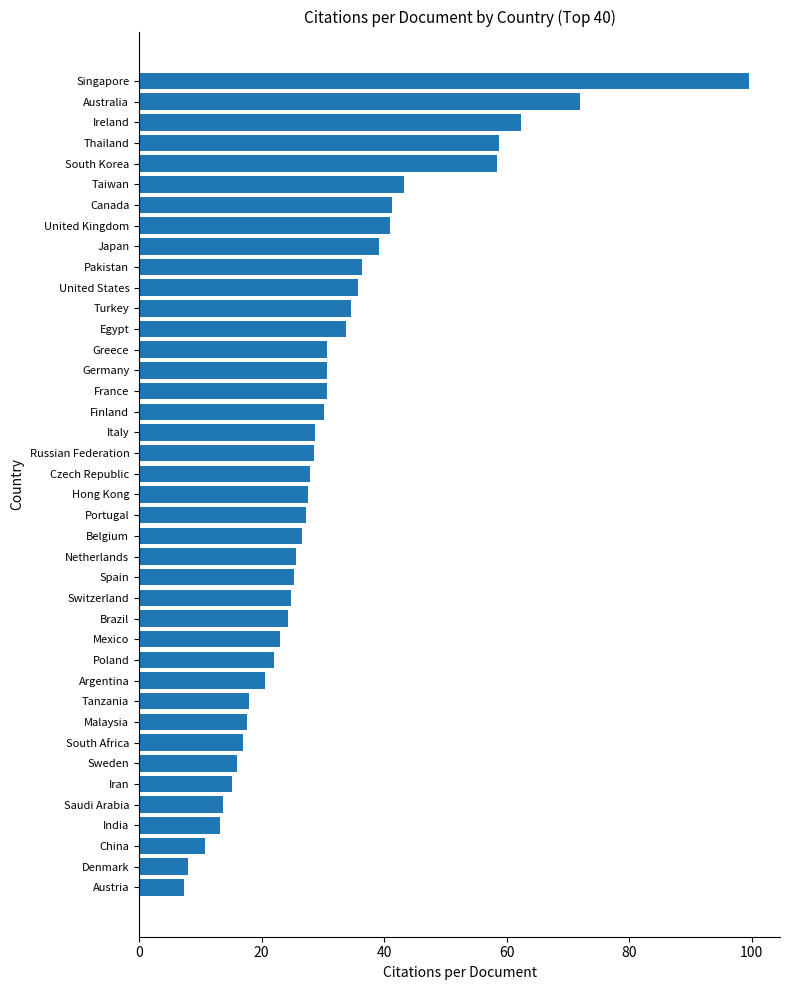

True or false: the data shows 7.4 at Austria.

True